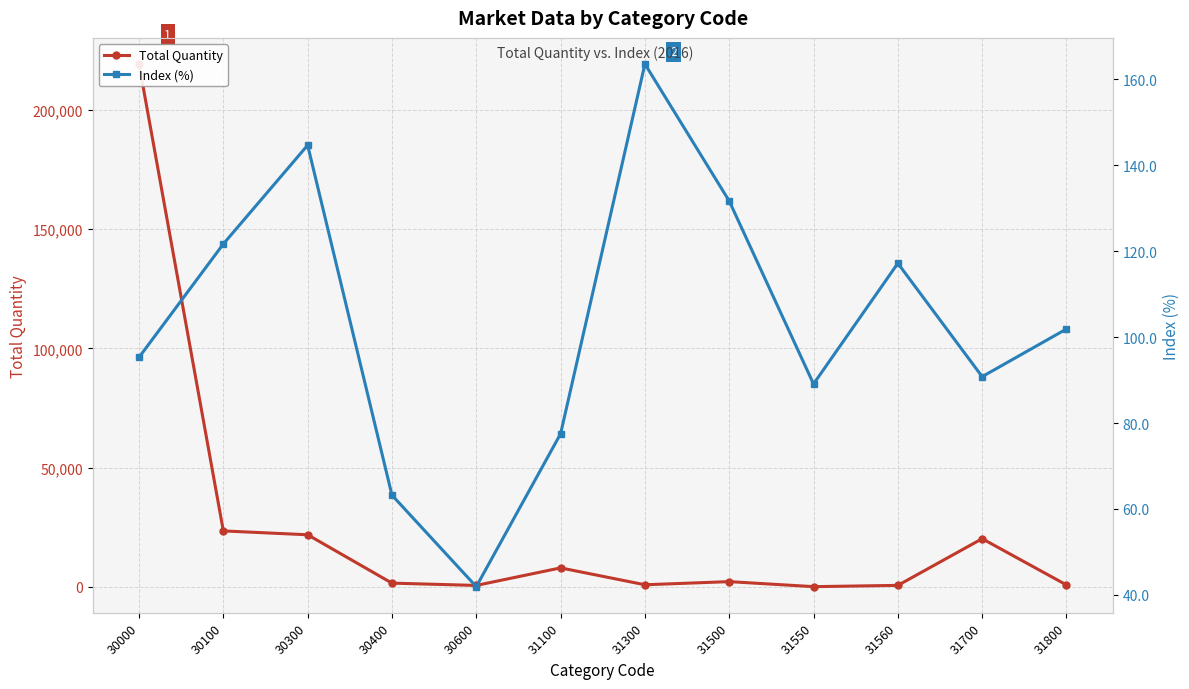

Does the chart display data point markers on the line(s)?

Yes